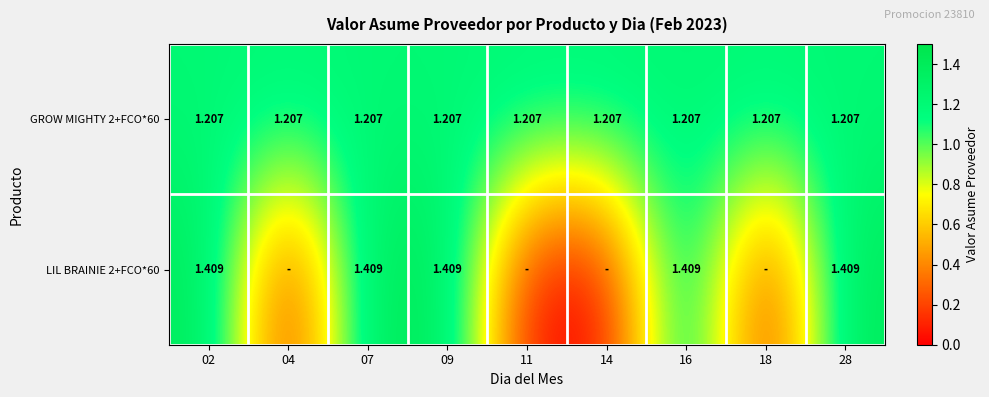

At 18, list the series in order from smallest to largest.

LIL BRAINIE 2+FCO*60, GROW MIGHTY 2+FCO*60